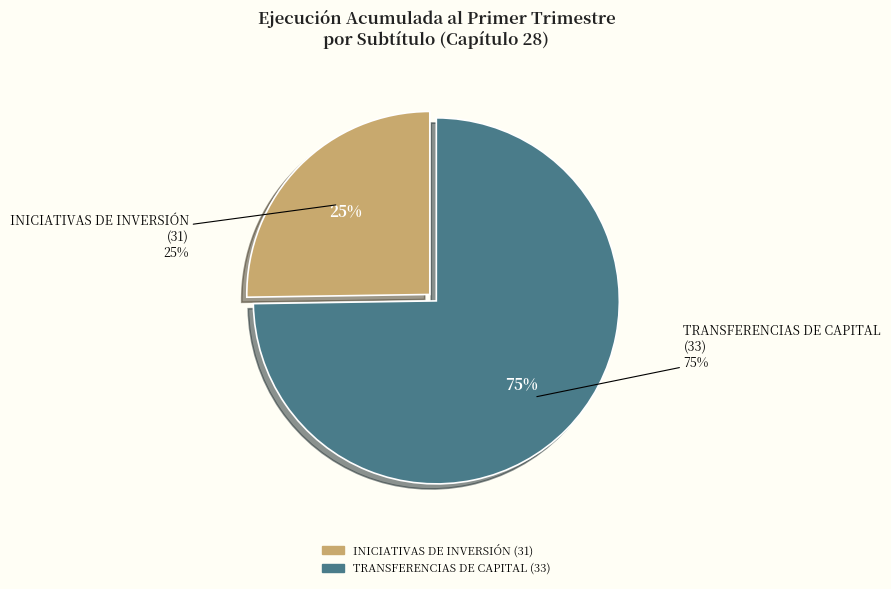

Rank the categories by value from lowest to highest.

INICIATIVAS DE INVERSIÓN (31), TRANSFERENCIAS DE CAPITAL (33)